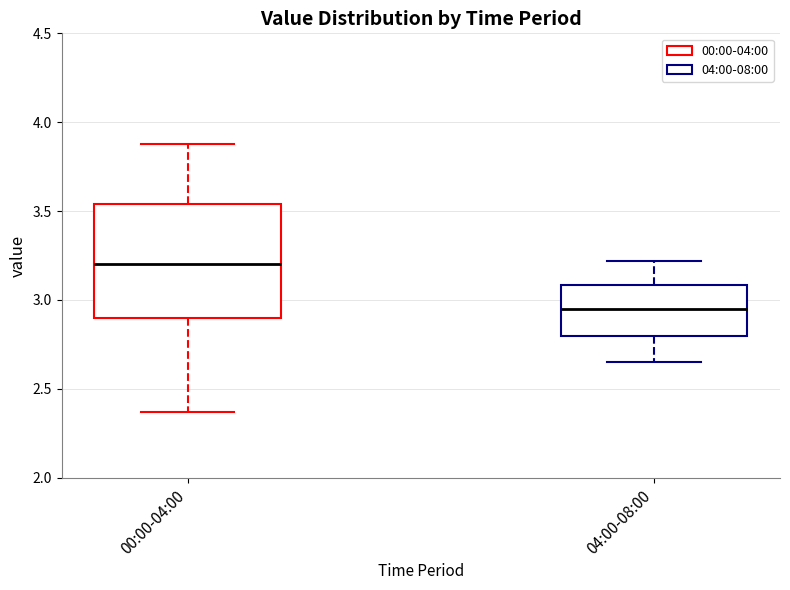

Reading left to right, transcribe this box plot: for each box, give where its median line is, the range the box spans, and where its two whiskers end, as read against the y-axis. The values are not printed on the chart, so give them approximately, as read against the axis.

00:00-04:00: median 3.20, box 2.90 to 3.55, whiskers 2.35 to 3.90
04:00-08:00: median 2.95, box 2.80 to 3.10, whiskers 2.65 to 3.20